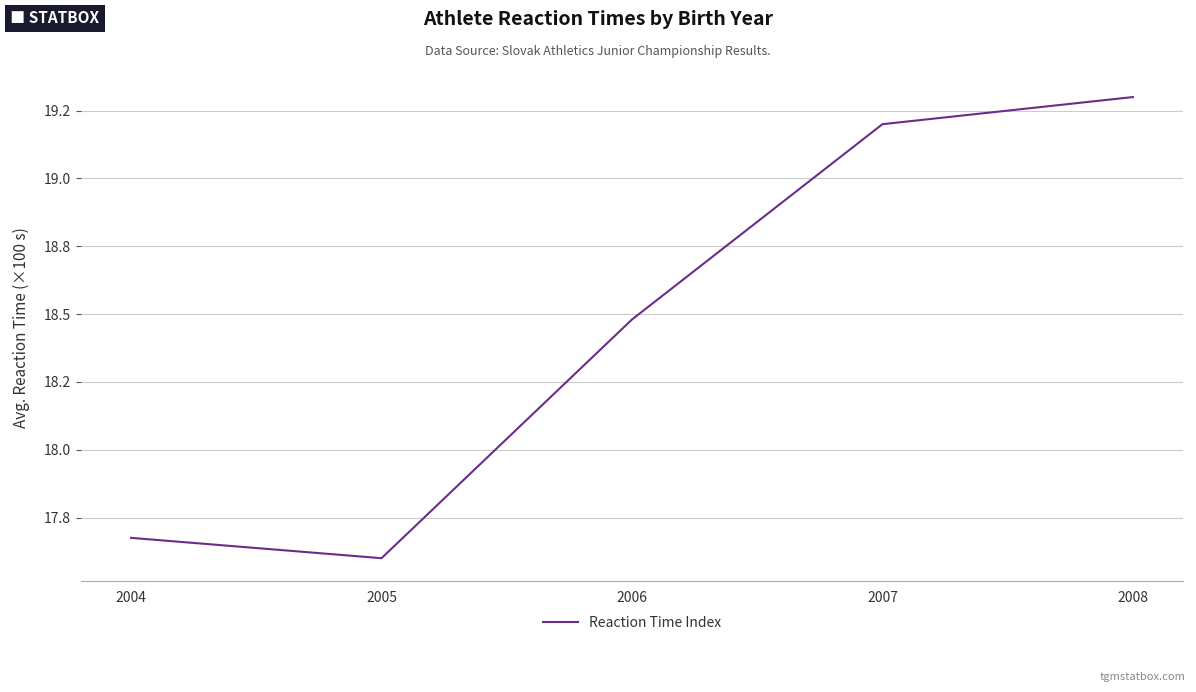

Is this an area chart (filled region under the line)?

No